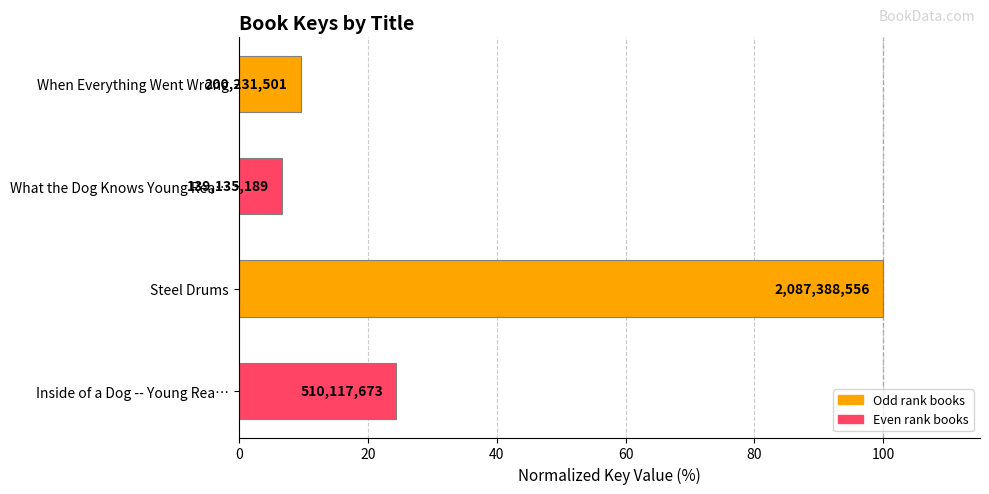

Are the bars horizontal?

Yes